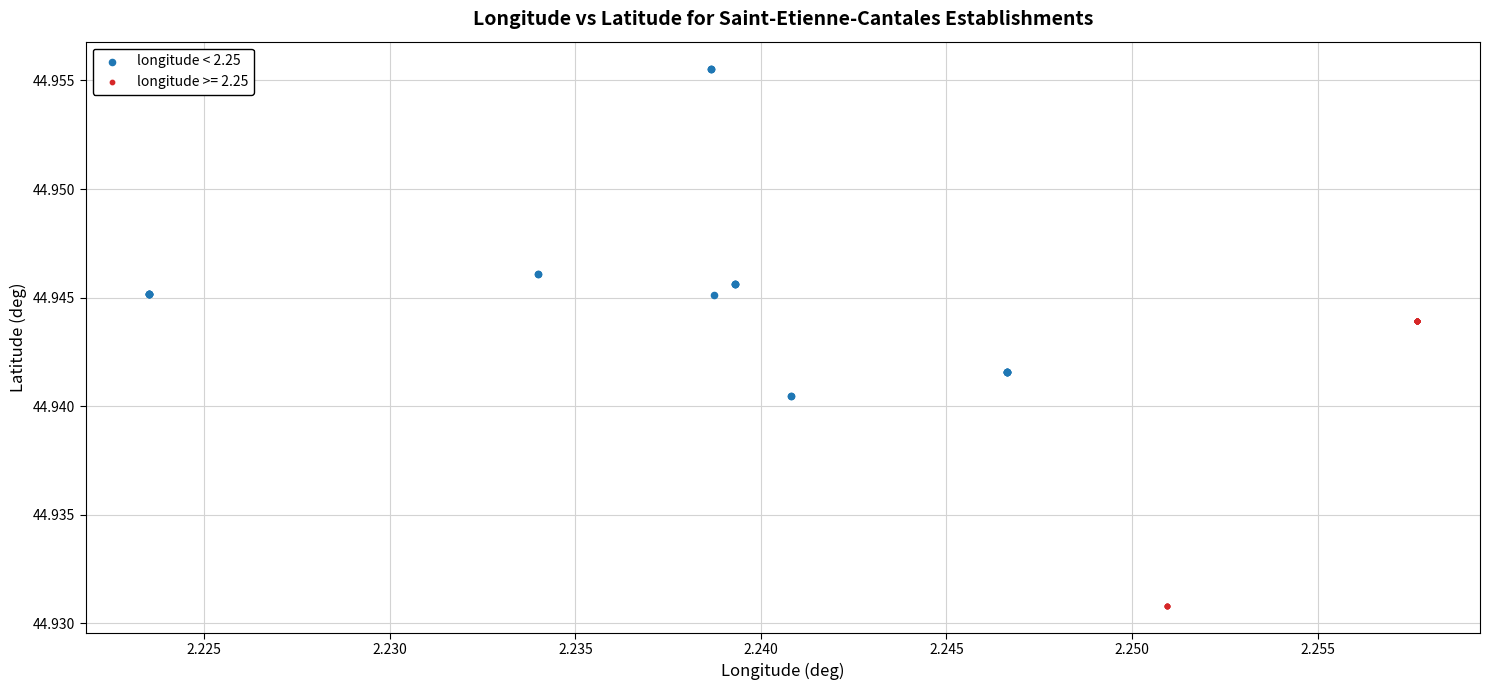

Which series contains the lowest Y value?

longitude >= 2.25